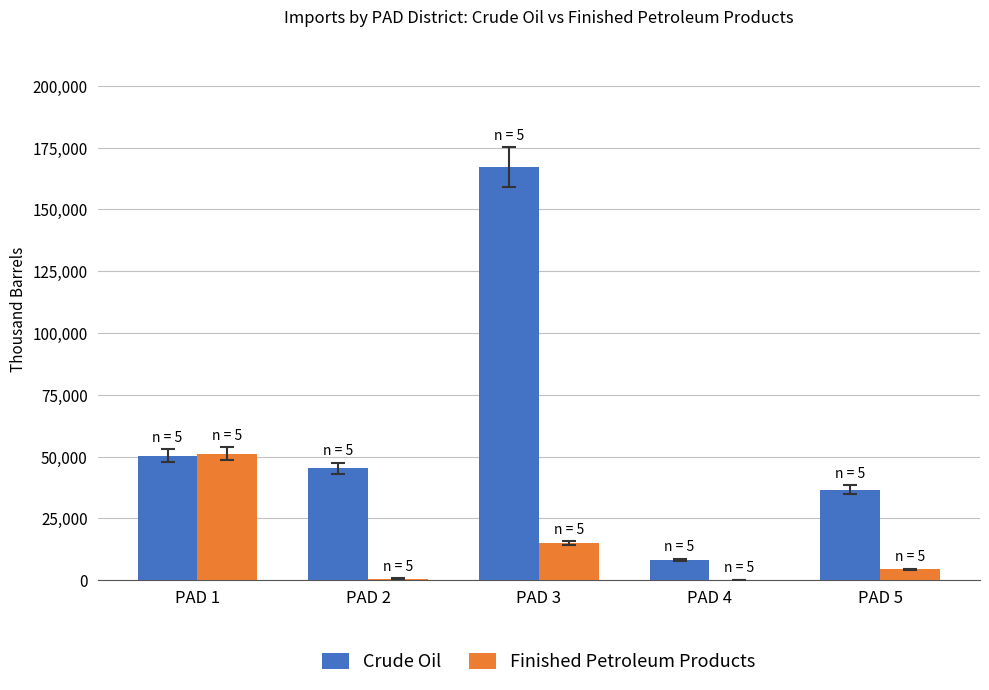

True or false: Finished Petroleum Products has a value of 51277 at PAD 1.

True